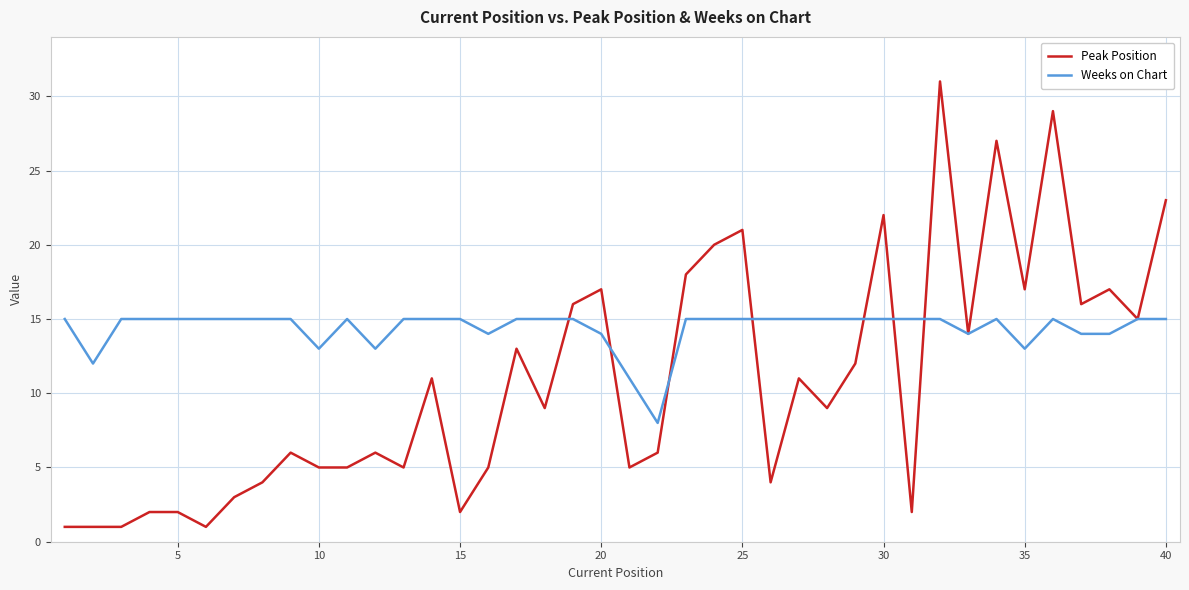

What is the maximum value for Peak Position?

31